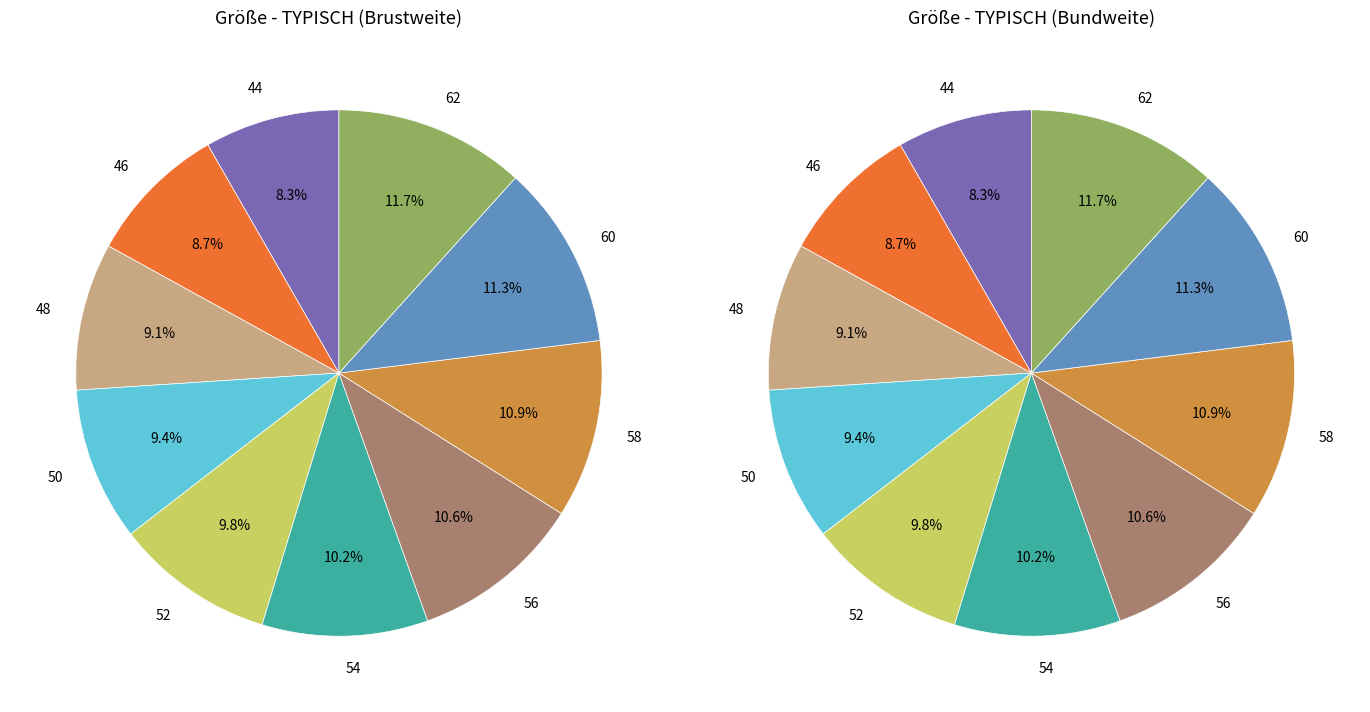

How much of the chart is everything except 56?

89.4%